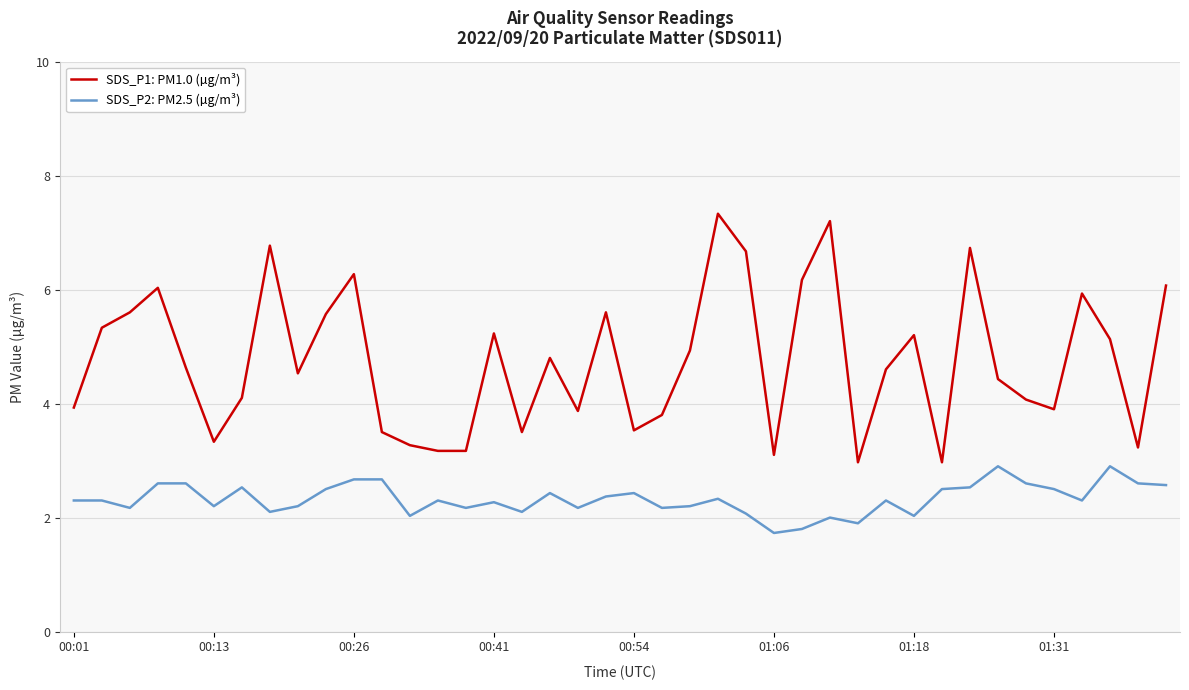

How many lines are shown in the chart?

2